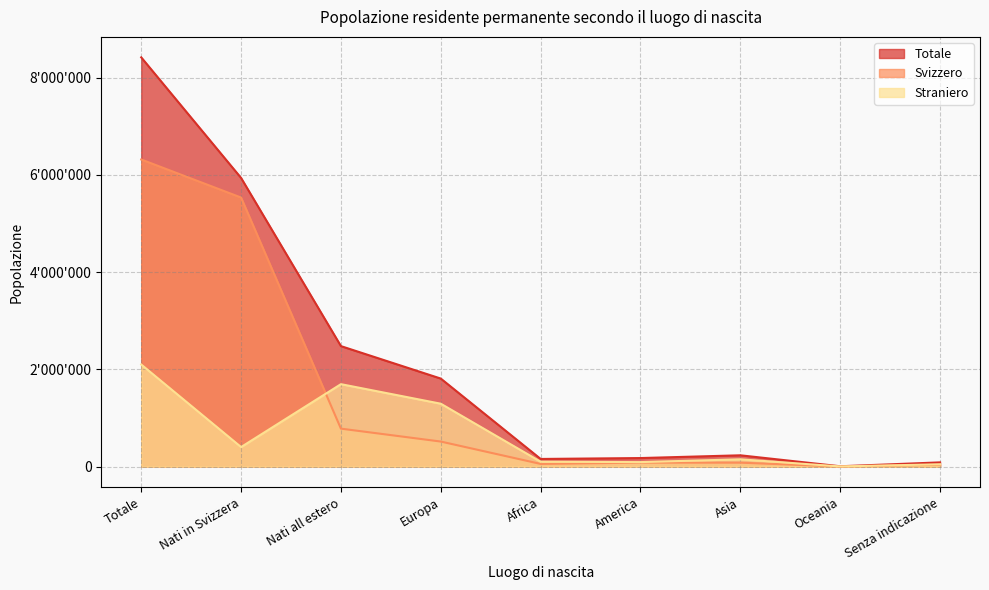

Reading left to right, list all the values displayed in this chart.

Totale: 8419550	5939518	2480032	1812324	158942	177500	234116	8598	88552
Svizzero: 6318404	5535896	782508	516861	56859	83237	82437	4014	39100
Straniero: 2101146	403622	1697524	1295463	102083	94263	151679	4584	49452